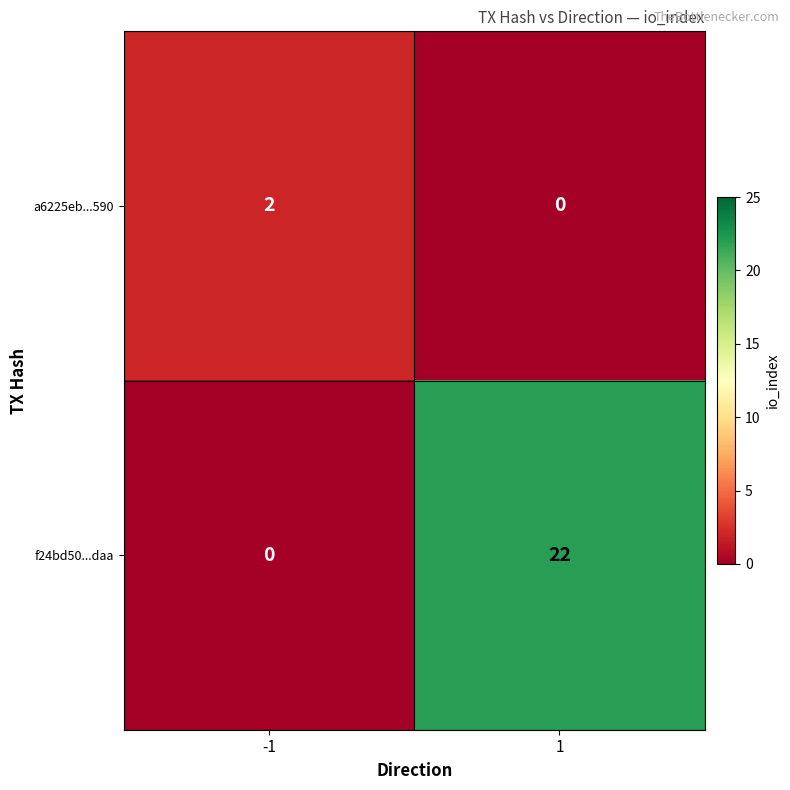

Which series has the largest total across all categories?

f24bd50...daa